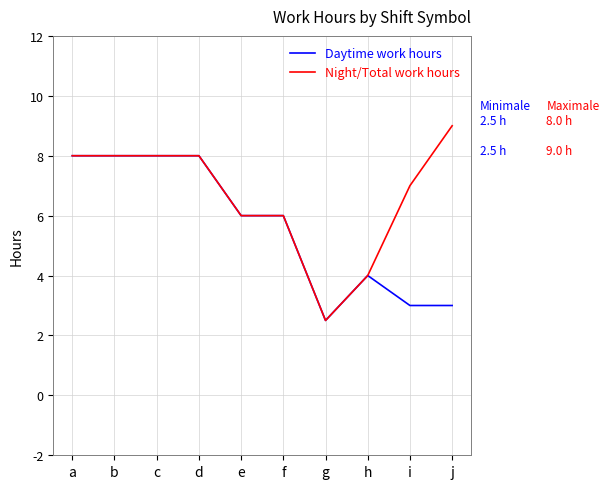

The Night/Total work hours series shows 3.0 at b. True or false?

False